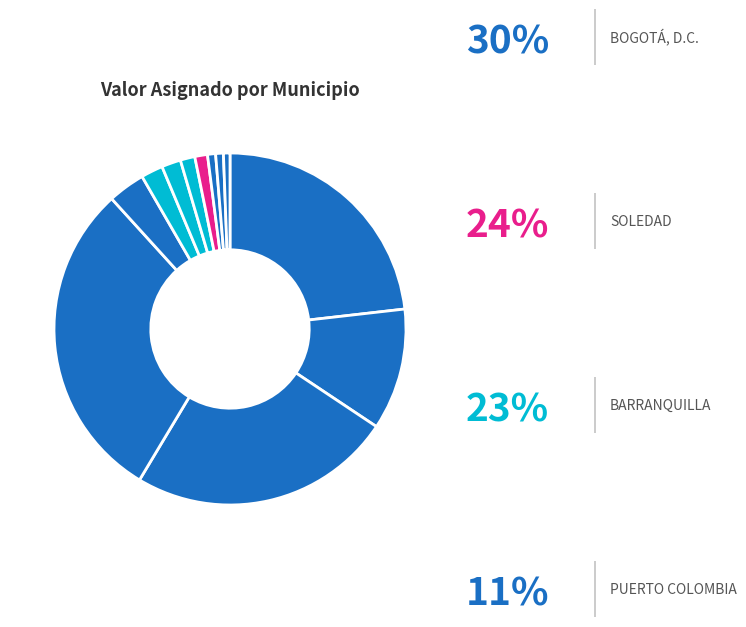

Count the number of slices in the pie.

12